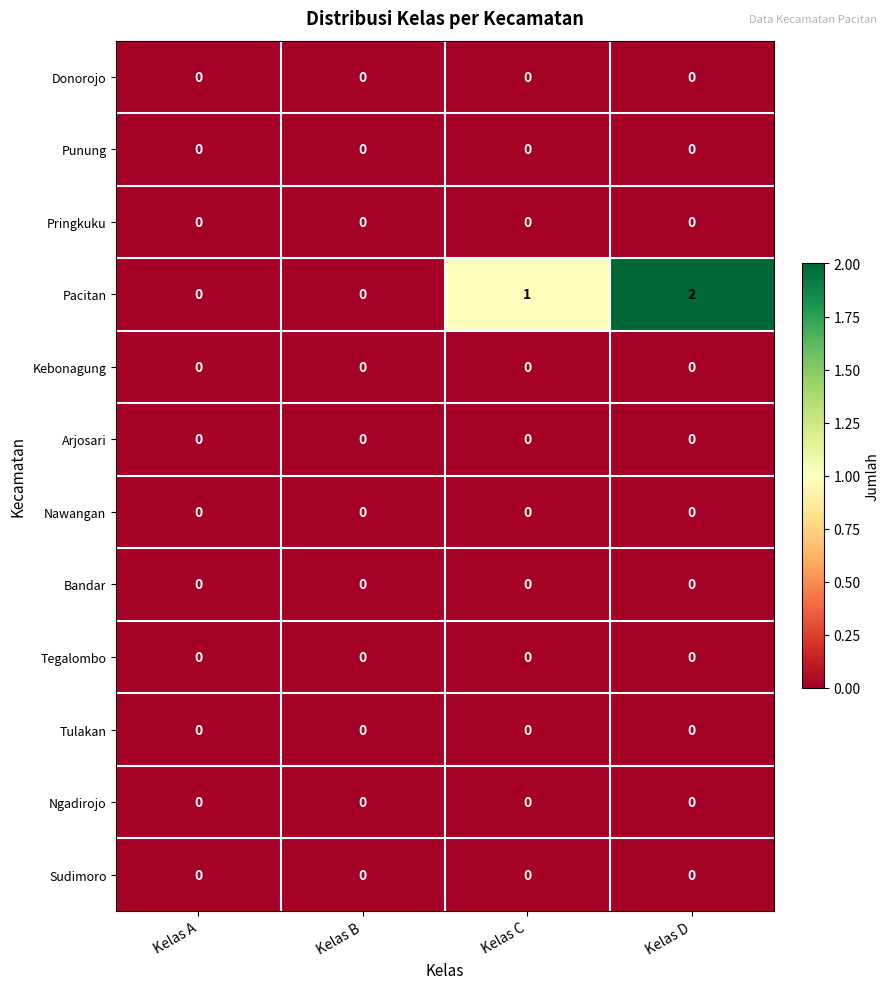

At which category is the sum across all series the highest?

Kelas D